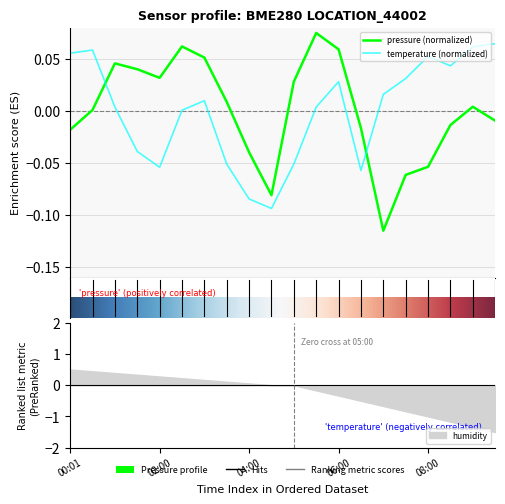

Which series ends up on top after the final intersection of pressure and temperature?

temperature